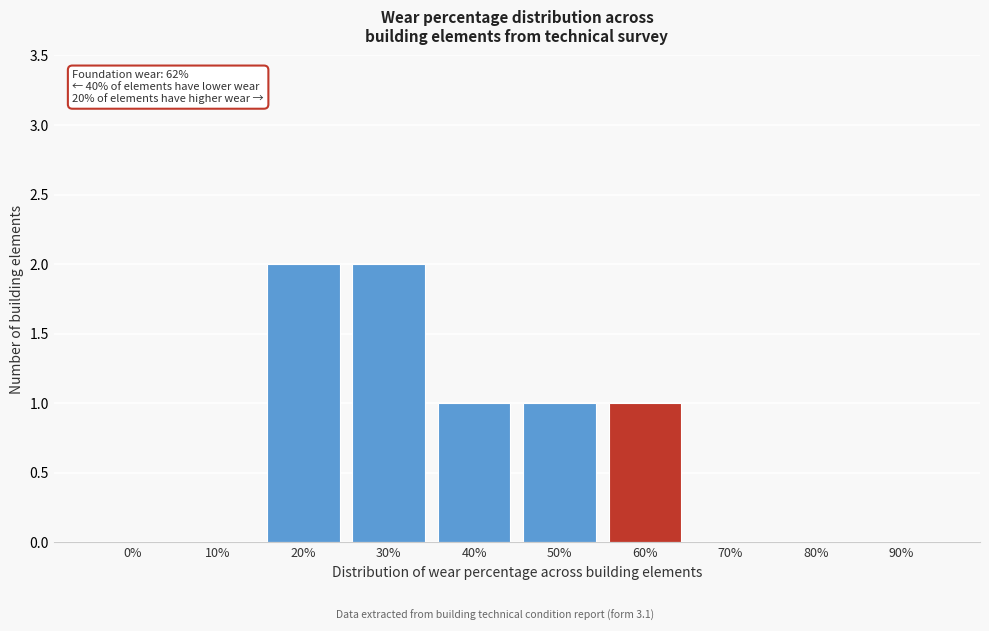

Reading left to right, list all the values displayed in this chart.

0%=0	10%=0	20%=2	30%=2	40%=1	50%=1	60%=1	70%=0	80%=0	90%=0